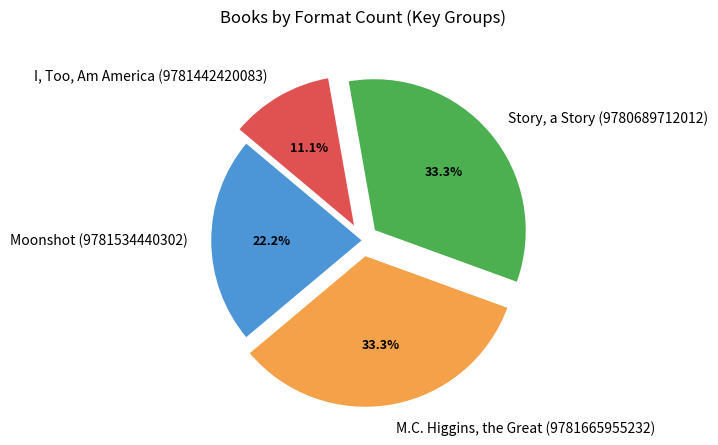

What is the smallest slice in the pie chart?

I, Too, Am America (9781442420083)